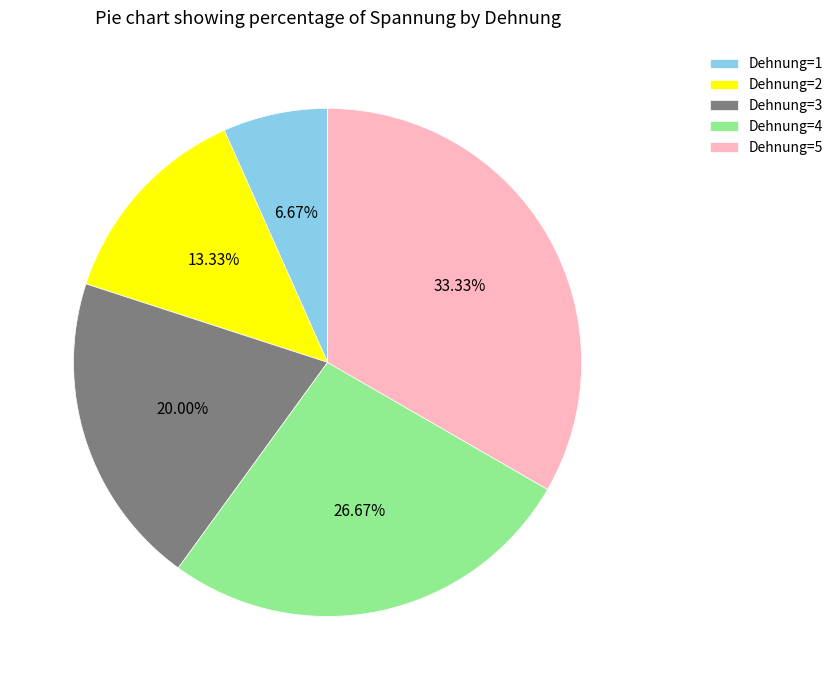

What is the ratio of the value at Dehnung=4 to the value at Dehnung=3?

1.3